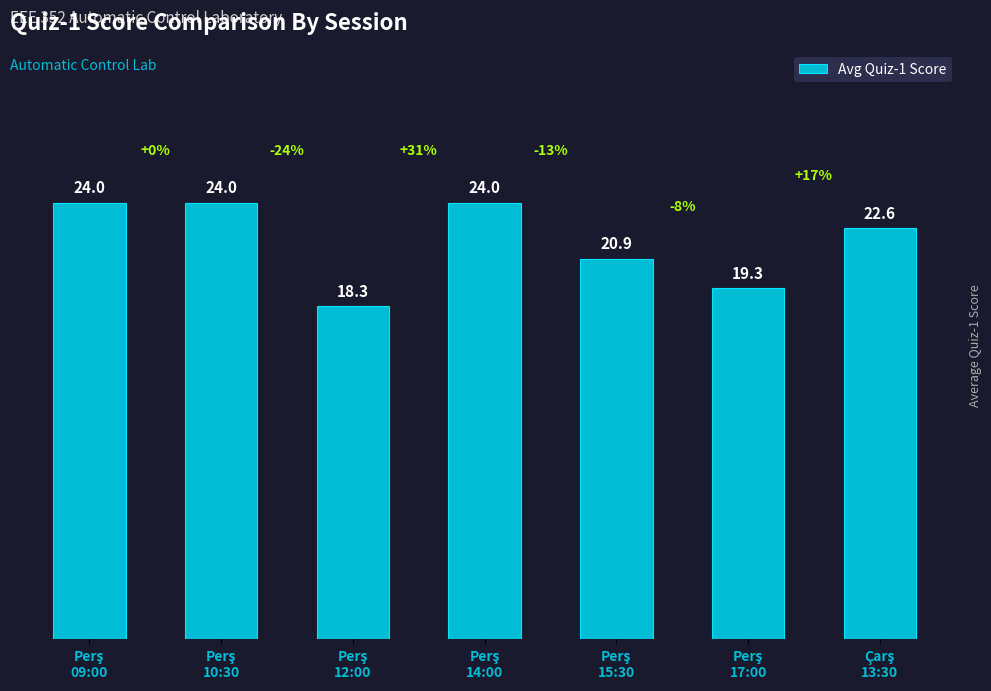

What is the value of the 3rd bar from the left?

18.3